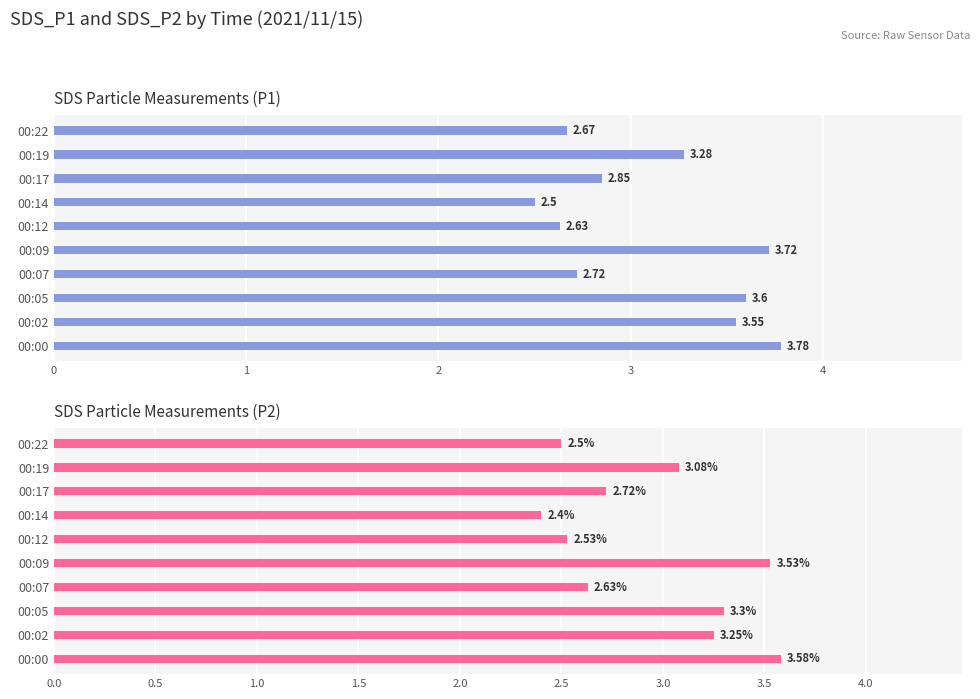

How many bars are there in total?

20